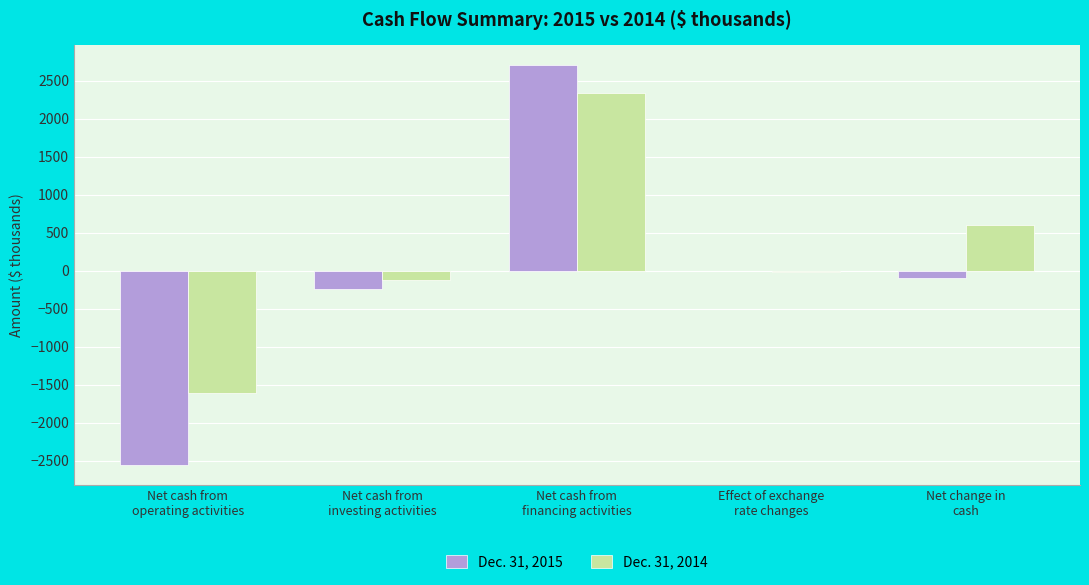

Reading left to right, transcribe all the data shown in this chart.

Dec. 31, 2015: -2561	-236	2703	-9	-103
Dec. 31, 2014: -1605	-127	2339	-12	595